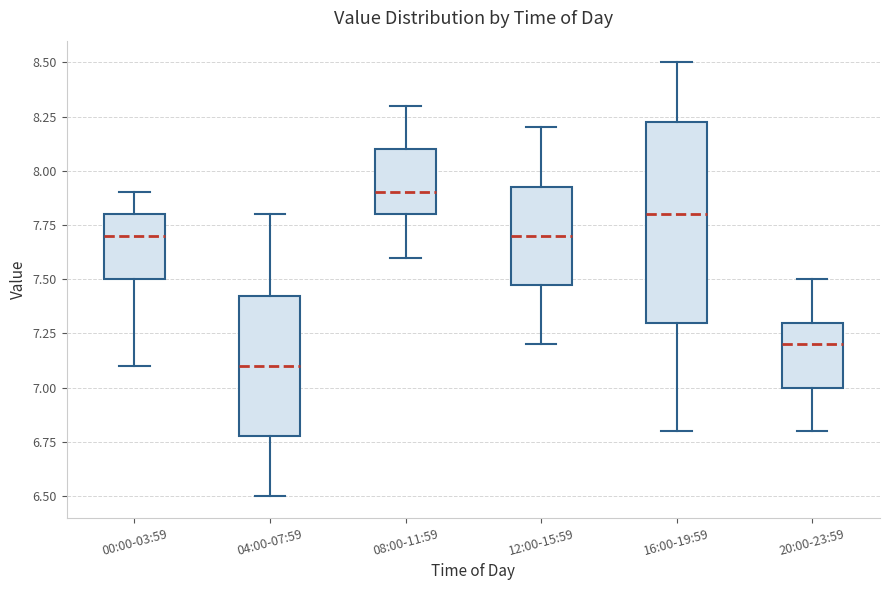

Reading left to right, transcribe this box plot: for each box, give where its median line is, the range the box spans, and where its two whiskers end, as read against the y-axis. The values are not printed on the chart, so give them approximately, as read against the axis.

00:00-03:59: median 7.70, box 7.50 to 7.80, whiskers 7.10 to 7.90
04:00-07:59: median 7.10, box 6.80 to 7.45, whiskers 6.50 to 7.80
08:00-11:59: median 7.90, box 7.80 to 8.10, whiskers 7.60 to 8.30
12:00-15:59: median 7.70, box 7.50 to 7.95, whiskers 7.20 to 8.20
16:00-19:59: median 7.80, box 7.30 to 8.25, whiskers 6.80 to 8.50
20:00-23:59: median 7.20, box 7.00 to 7.30, whiskers 6.80 to 7.50